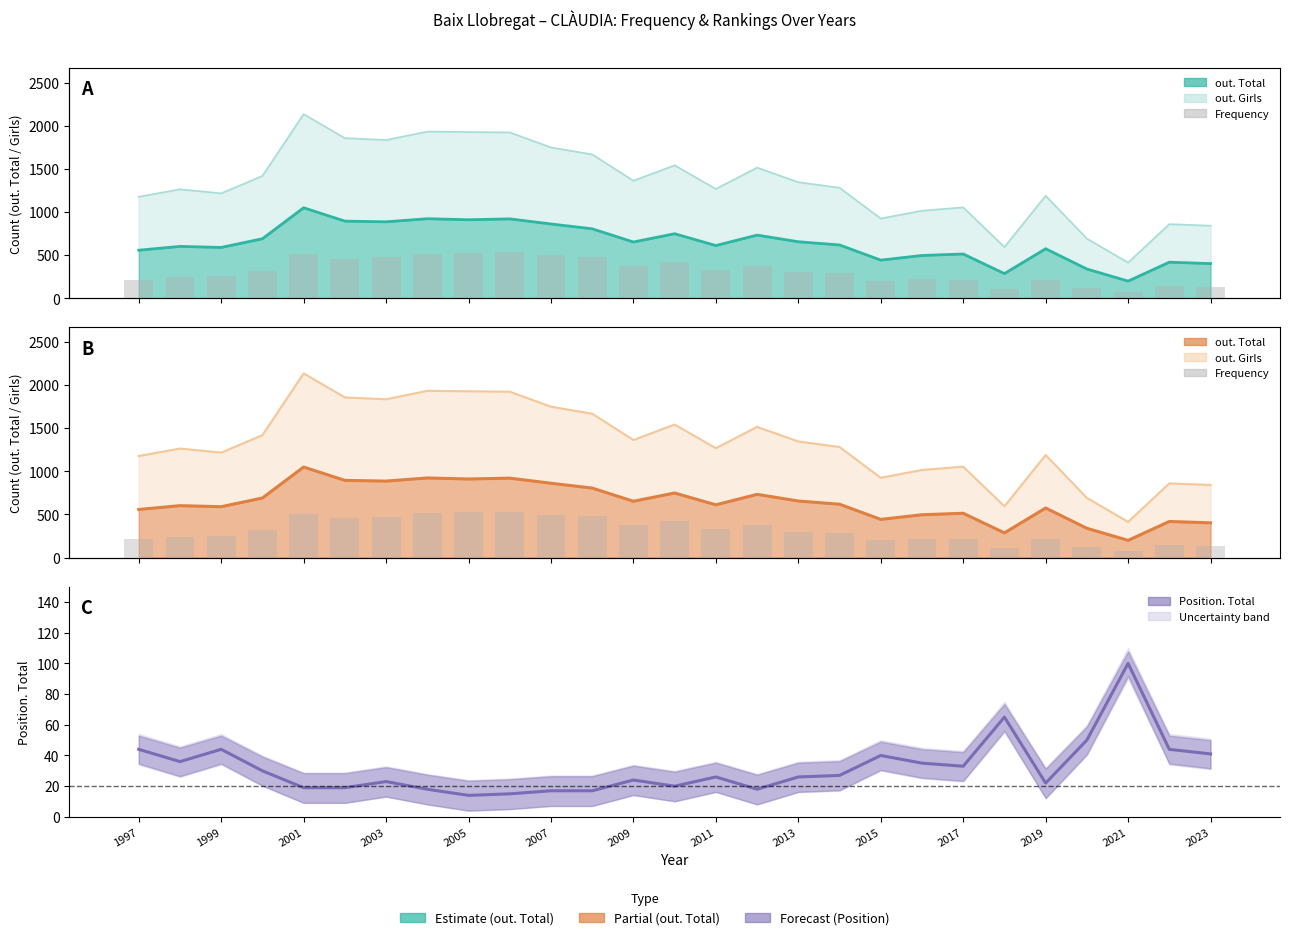

Does the chart contain any negative values?

No